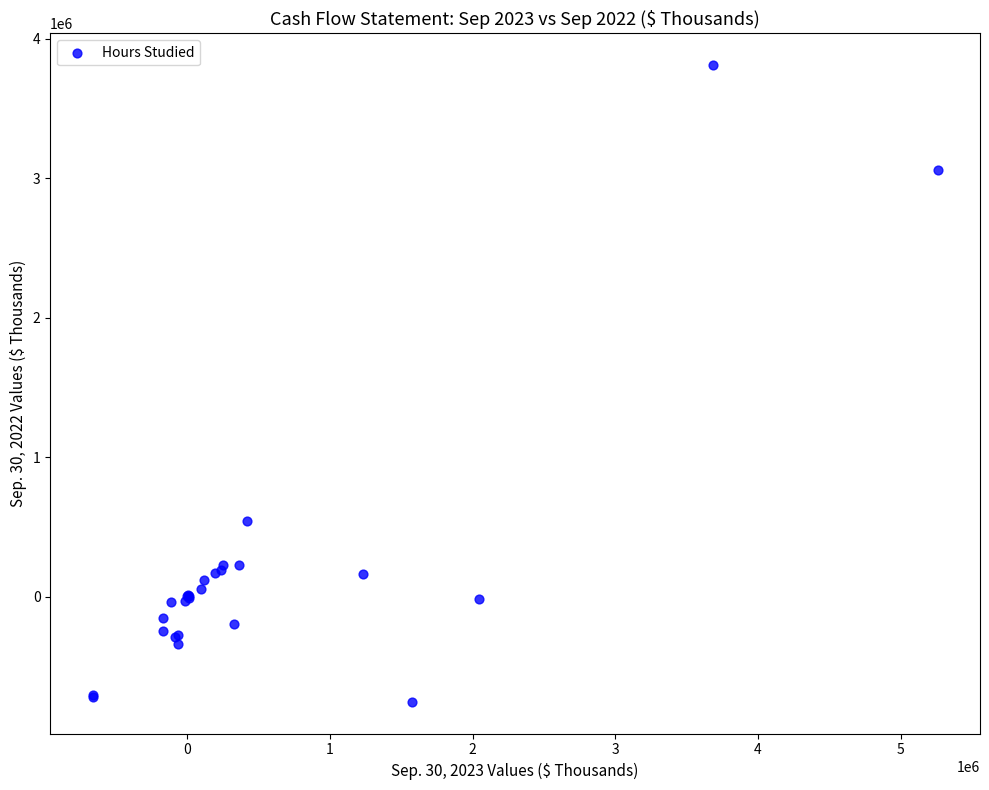

What Y value in the scatter plot is closest to 1530107?

543185